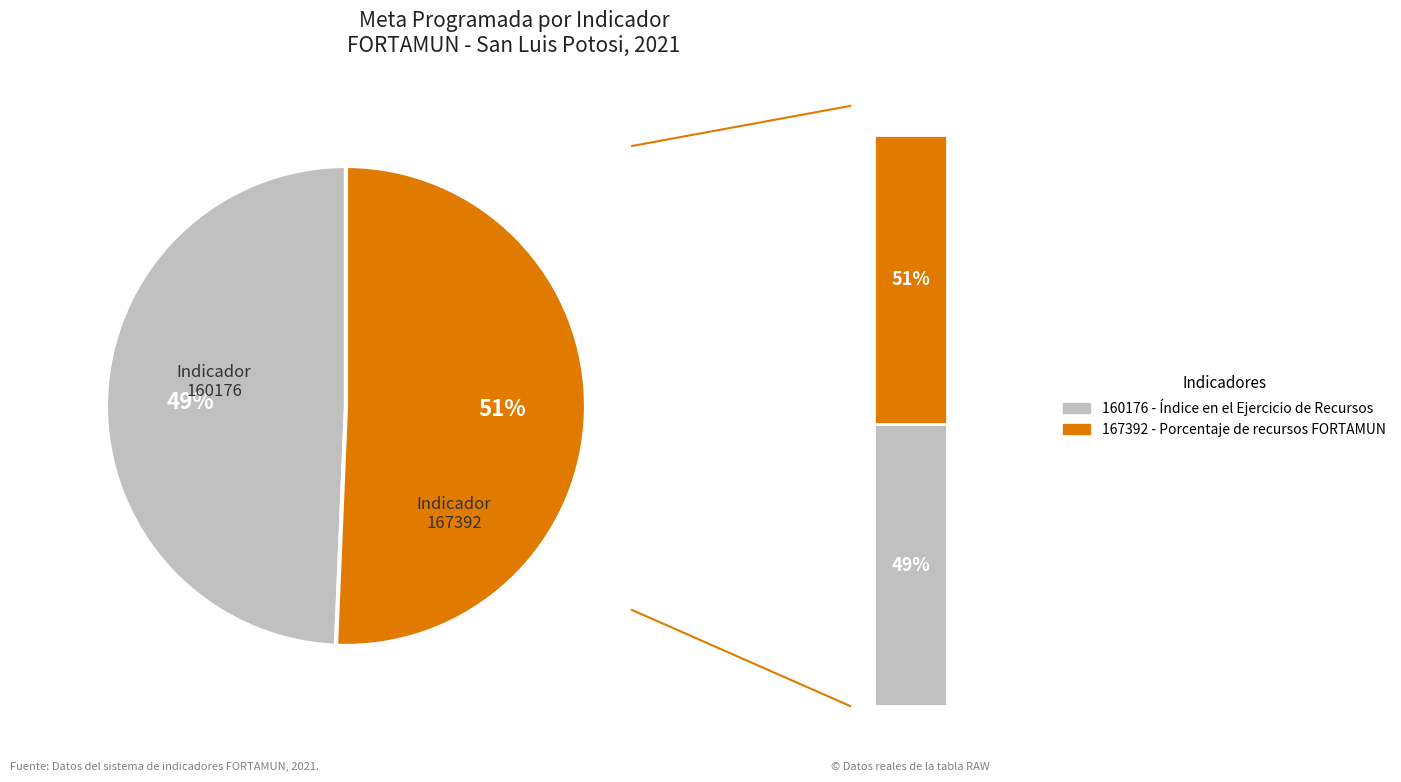

Rank the categories by value from lowest to highest.

160176, 167392